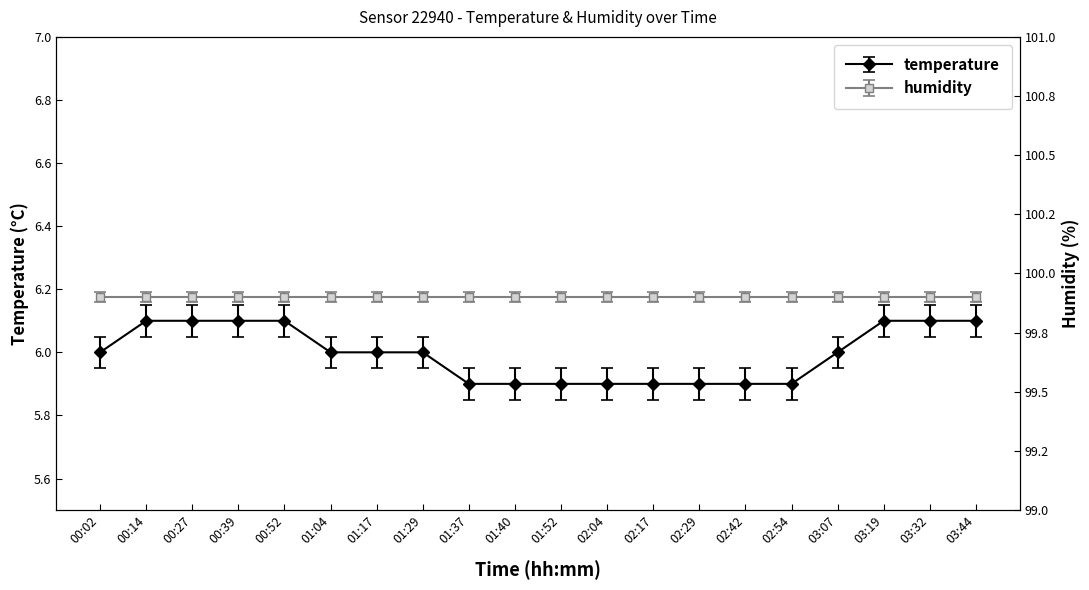

What is the sum of all values?

119.9